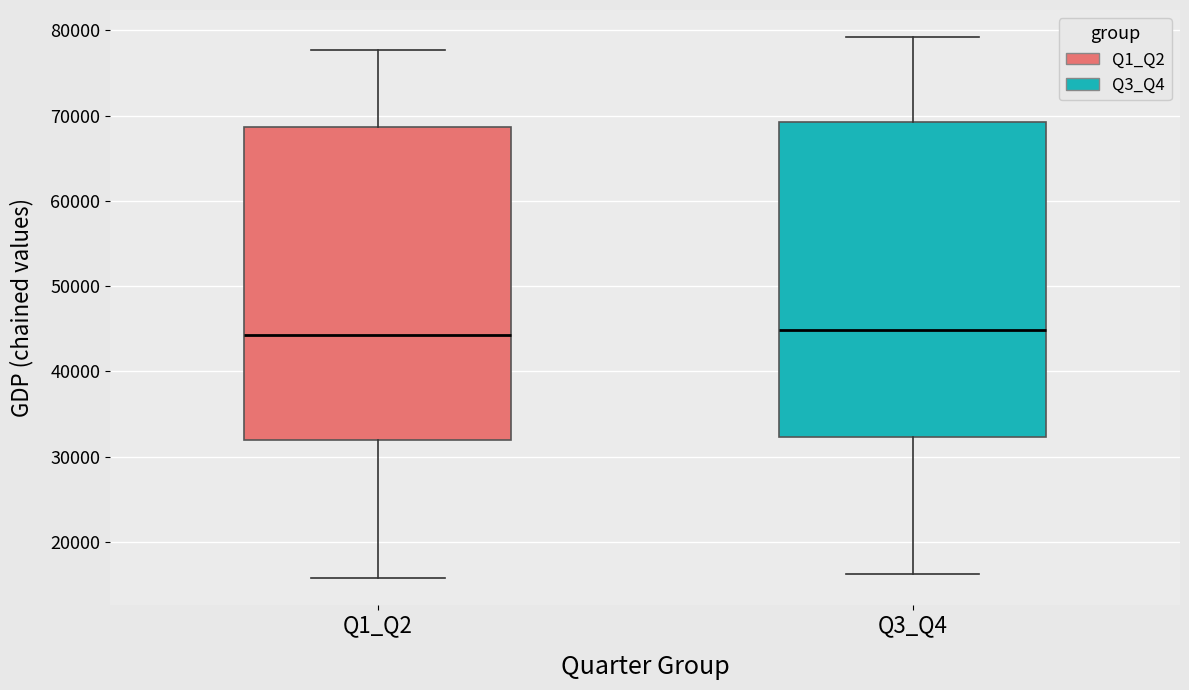

Reading left to right, transcribe this box plot: for each box, give where its median line is, the range the box spans, and where its two whiskers end, as read against the y-axis. The values are not printed on the chart, so give them approximately, as read against the axis.

Q1_Q2: median 44000, box 32000 to 69000, whiskers 16000 to 78000
Q3_Q4: median 45000, box 32000 to 69000, whiskers 16000 to 79000